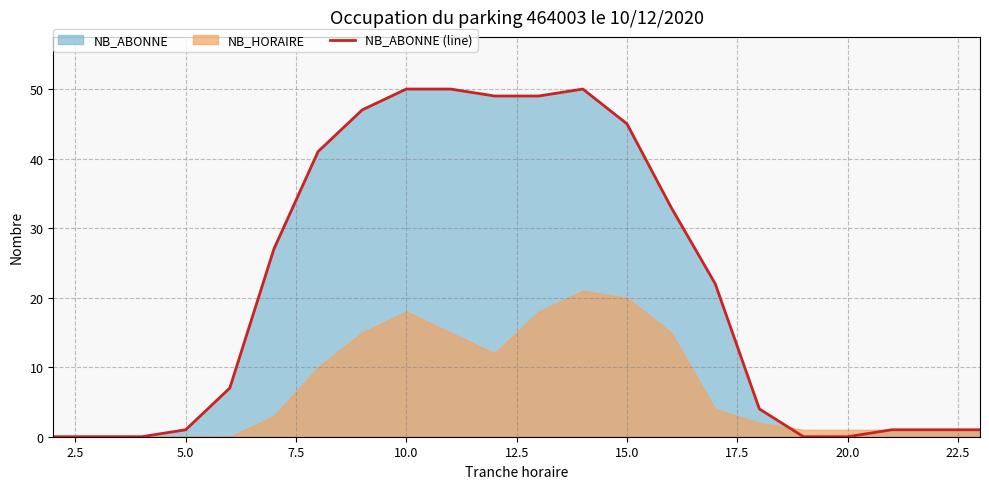

True or false: there are more than 1 points higher than both neighbors.

False